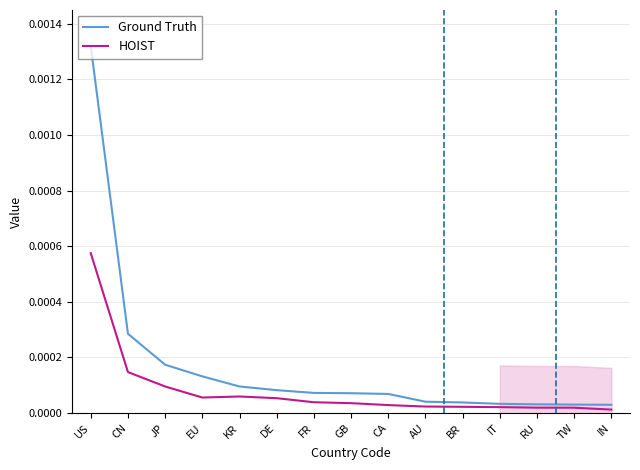

Where is Ground Truth nearest to the value 0?

IN